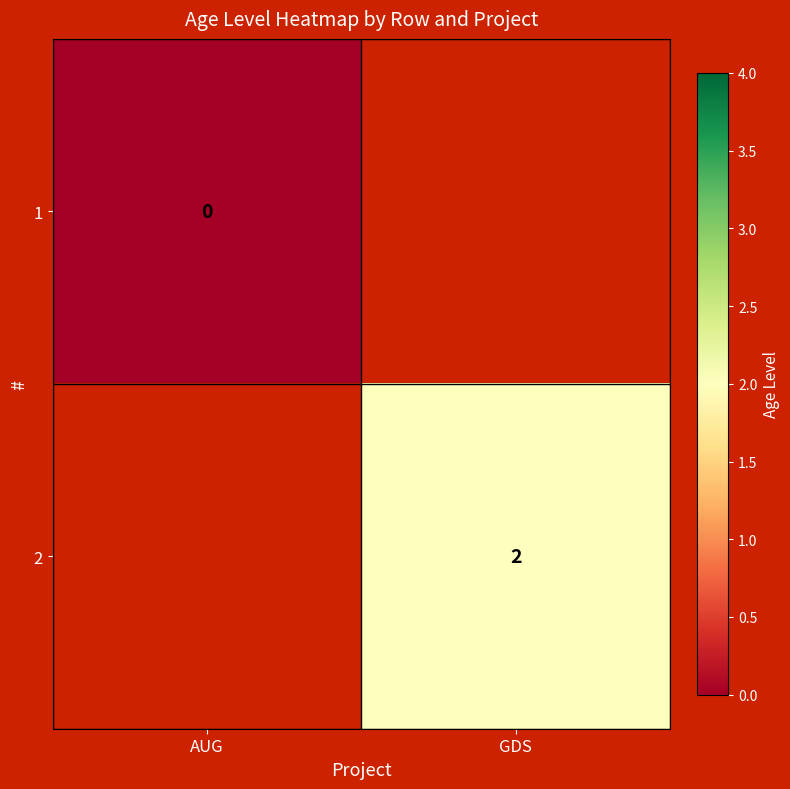

Is the value of 1 at AUG greater than the value of 2 at GDS?

No